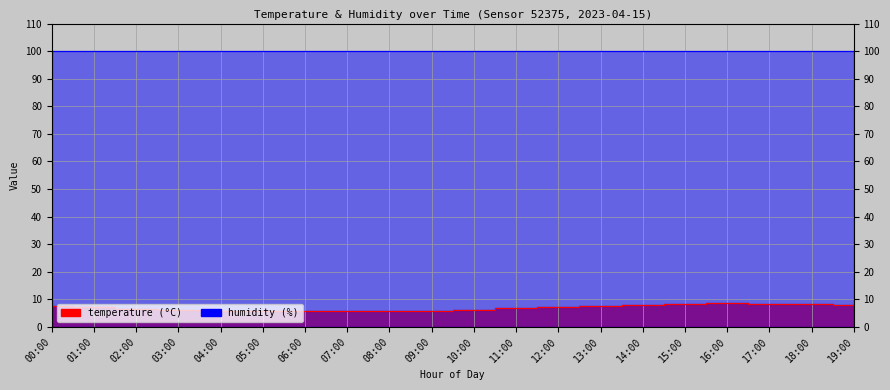

True or false: there are more than 1 points higher than both neighbors.

False